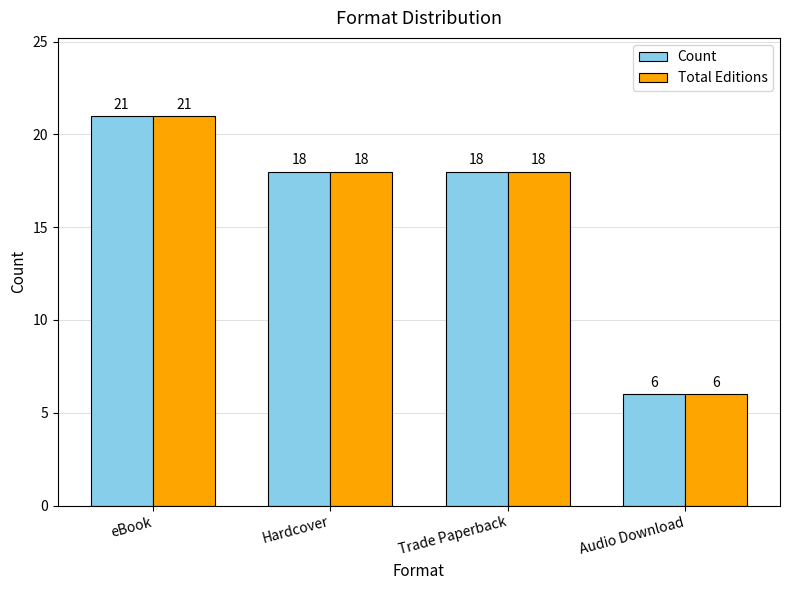

Reading left to right, list all the values displayed in this chart.

Count: eBook=21	Hardcover=18	Trade Paperback=18	Audio Download=6
Total Editions: eBook=21	Hardcover=18	Trade Paperback=18	Audio Download=6